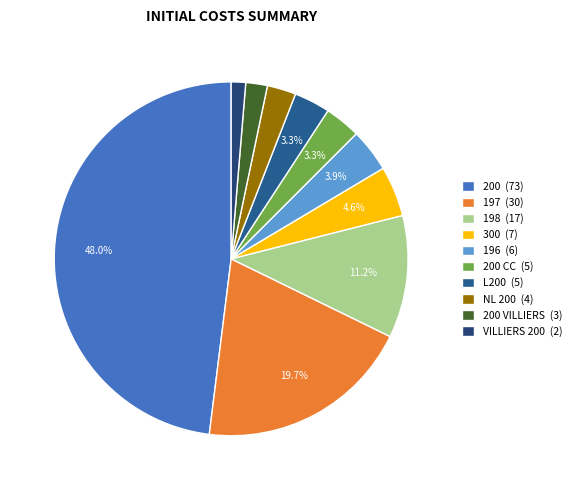

Does any single category account for the majority?

No